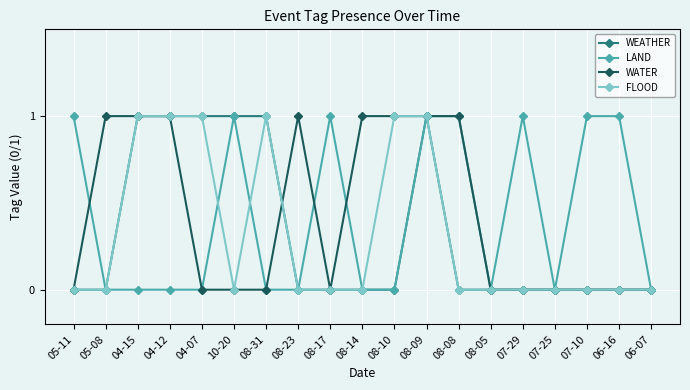

True or false: LAND has a value of 0 at 08-14.

True